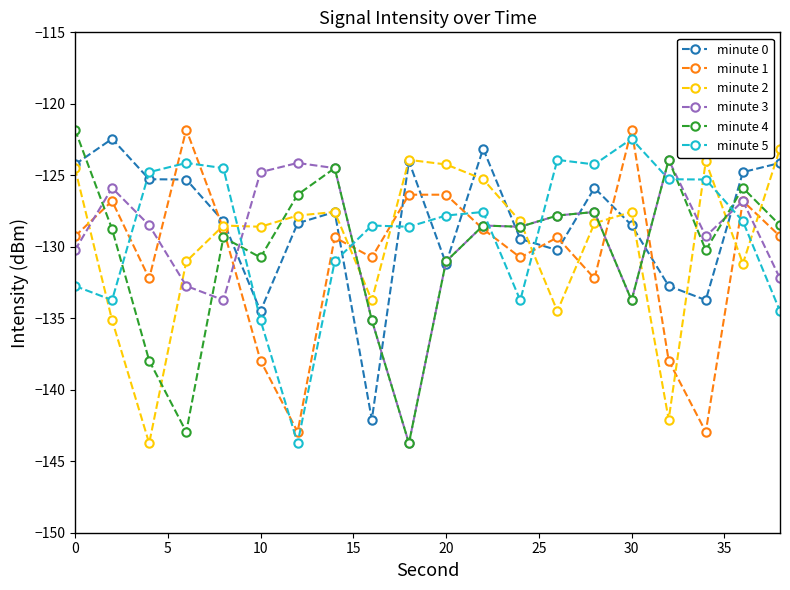

How many intersections are there between minute 5 and minute 3?

8